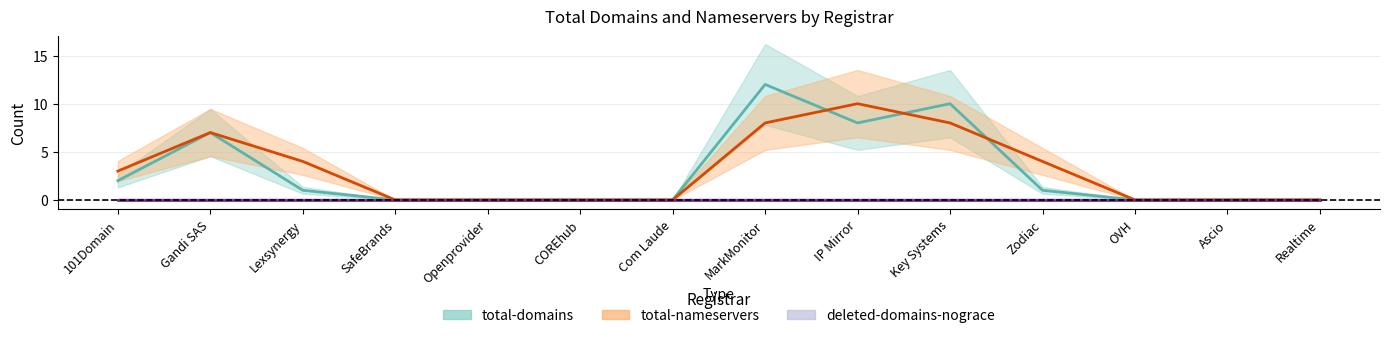

What is the average value of the total-domains series?

3